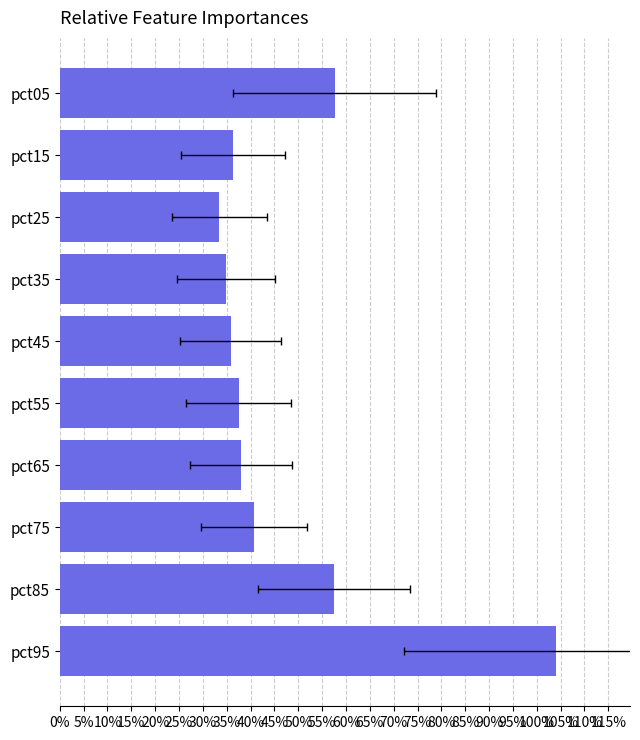

True or false: the data shows 0.8 at pct85.

False